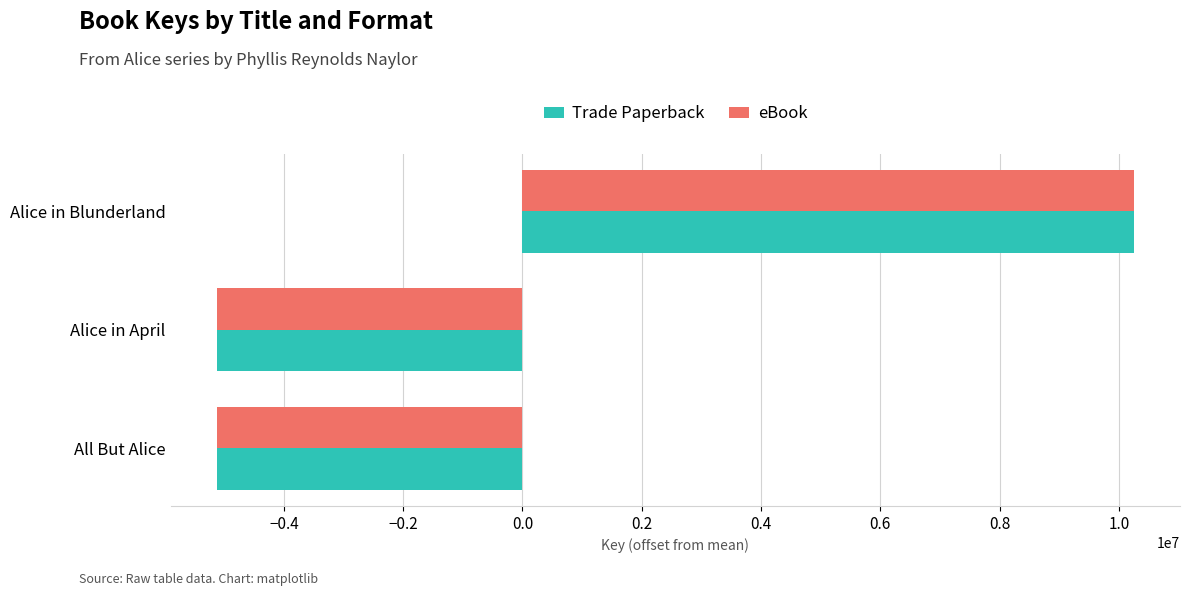

The eBook series shows 16446060 at Alice in Blunderland. True or false?

False